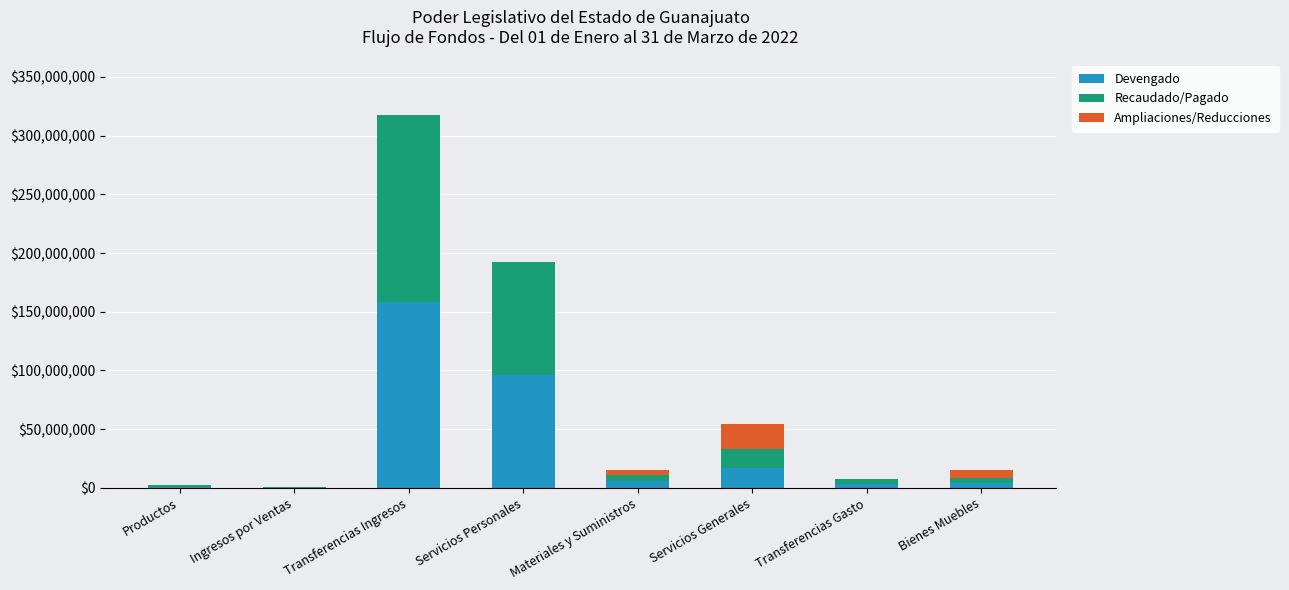

At which category is the sum across all series the highest?

Transferencias Ingresos